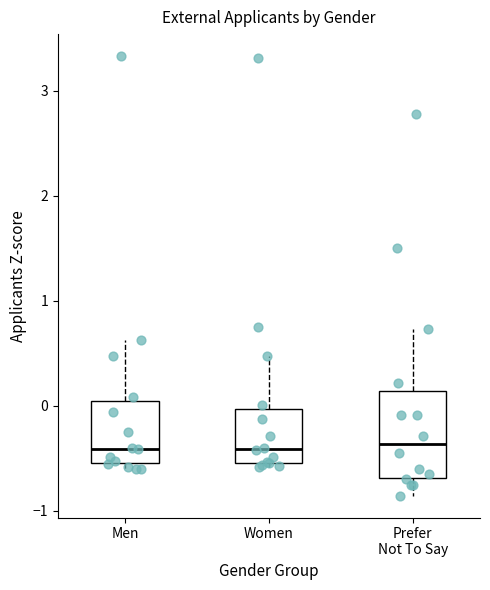

Reading left to right, transcribe this box plot: for each box, give where its median line is, the range the box spans, and where its two whiskers end, as read against the y-axis. The values are not printed on the chart, so give them approximately, as read against the axis.

Men: median -0.4, box -0.5 to 0.0, whiskers -0.6 to 0.6
Women: median -0.4, box -0.5 to 0.0, whiskers -0.6 to 0.5
Prefer Not To Say: median -0.4, box -0.7 to 0.1, whiskers -0.9 to 0.7